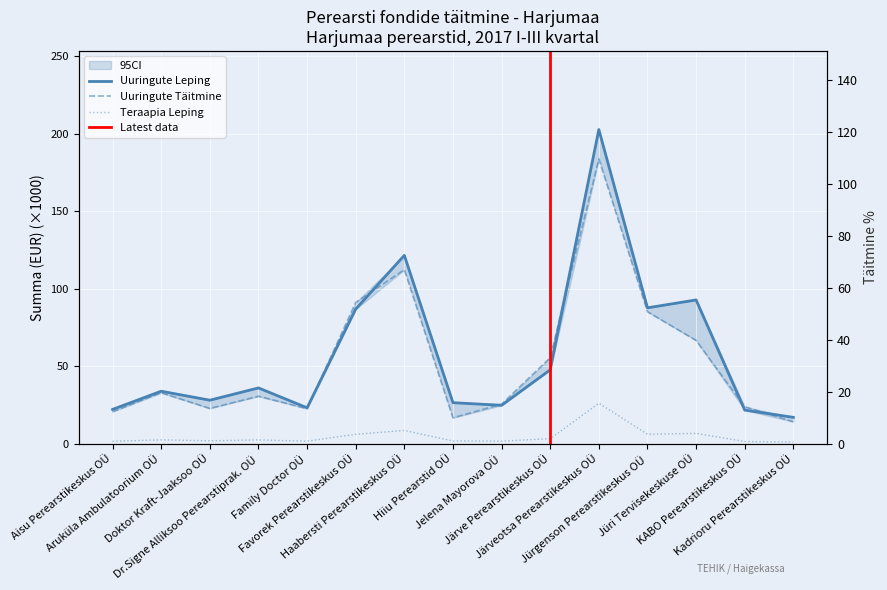

At which category is the sum across all series the highest?

Järveotsa Perearstikeskus OÜ